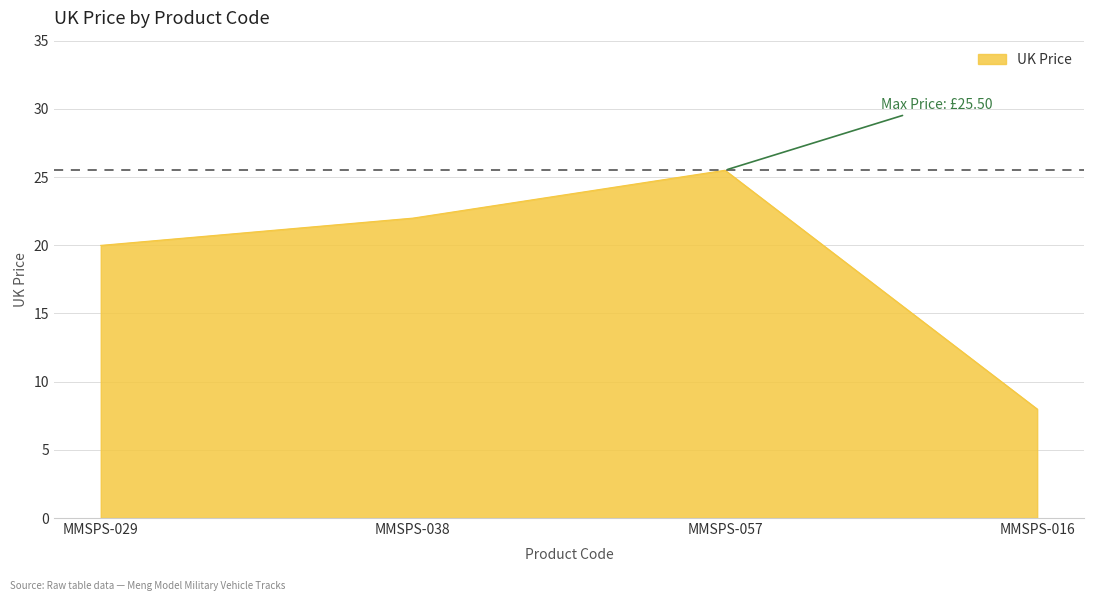

Where is the data nearest to the value 16?

MMSPS-029